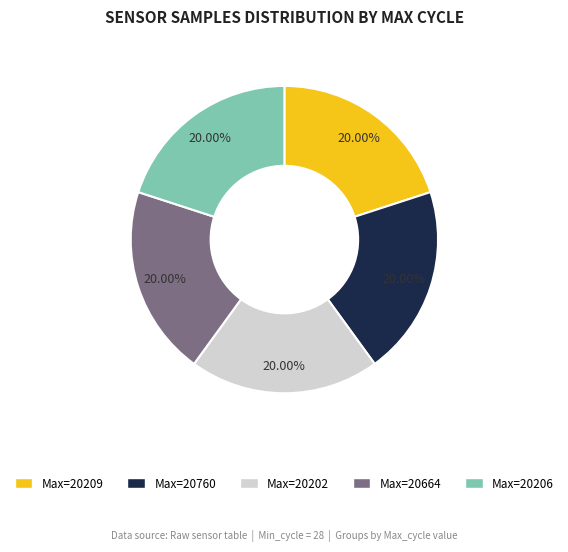

How many slices are in this pie chart?

5